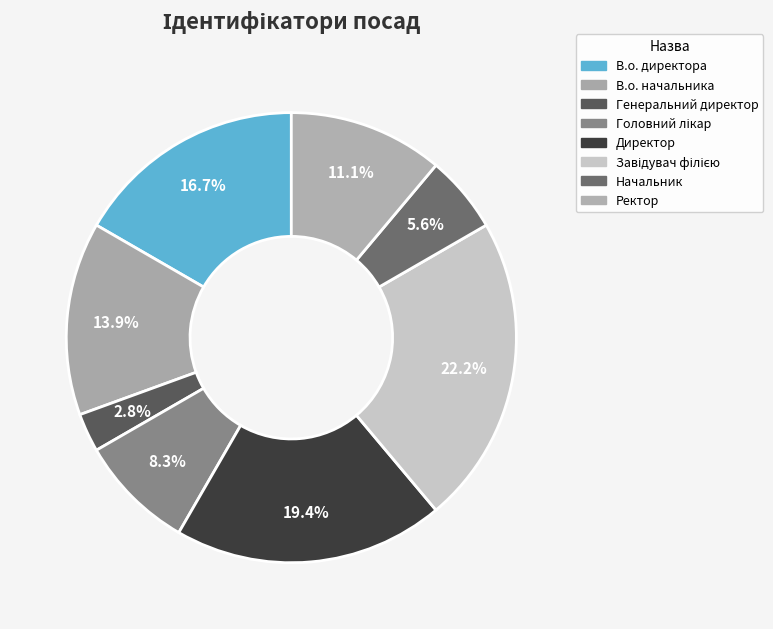

What percentage is NOT represented by Генеральний директор?

97.2%